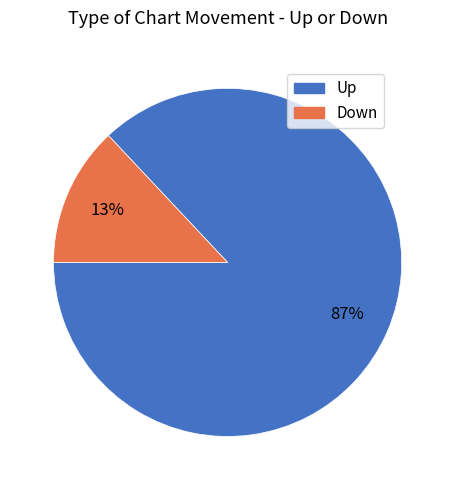

Is there a majority slice in this chart?

Yes